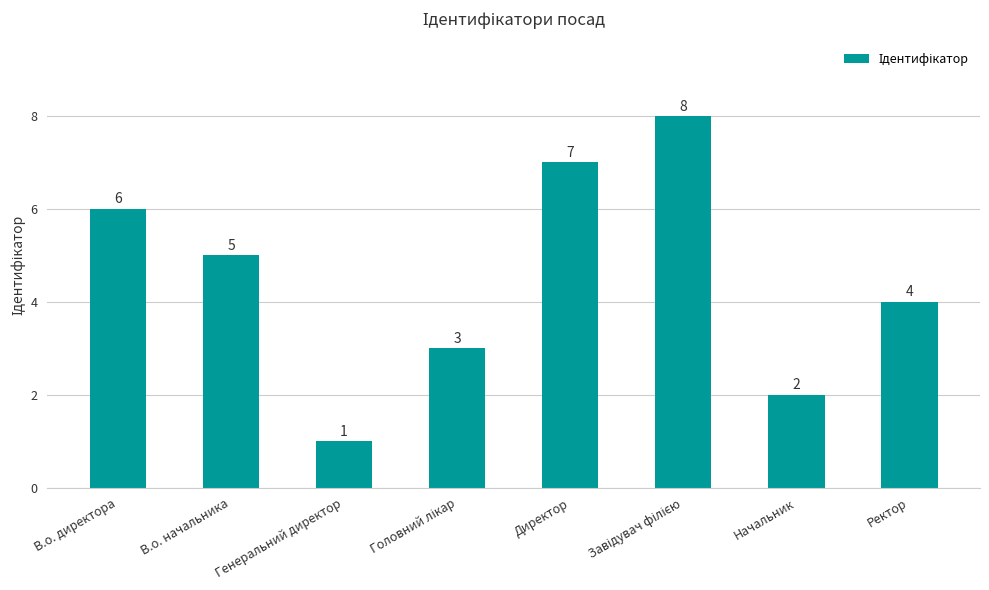

The chart shows a value of 2 at Начальник. True or false?

True